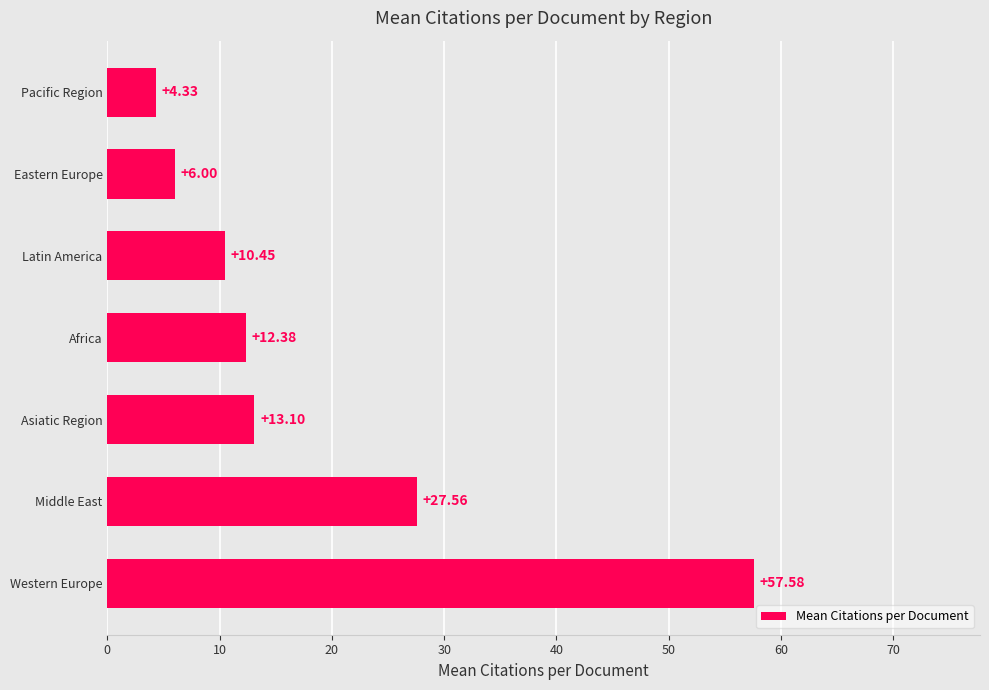

What is the difference between the values at Latin America and Pacific Region?

6.1